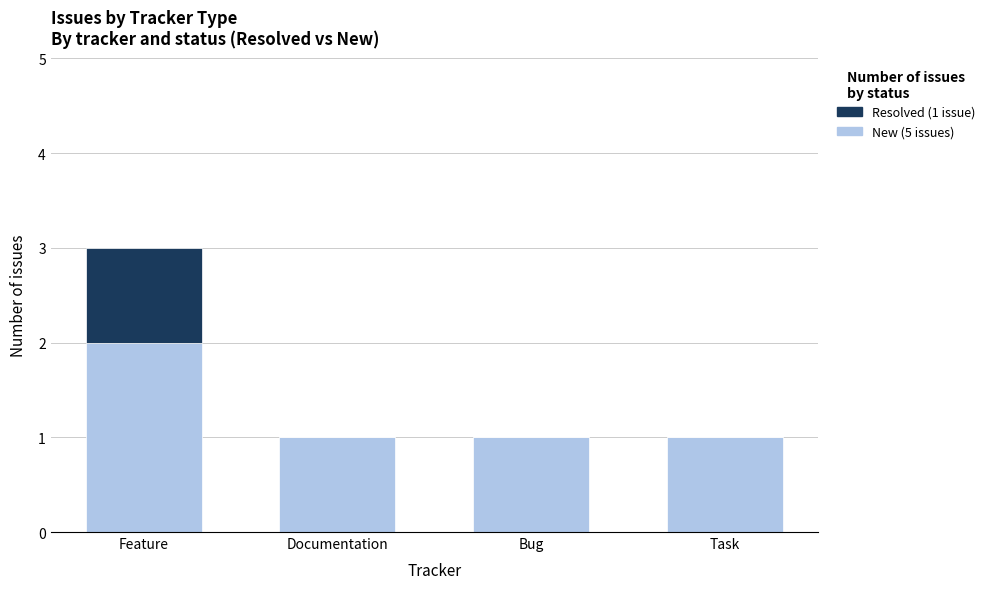

Reading left to right, what are the values for New?

Feature=2	Documentation=1	Bug=1	Task=1